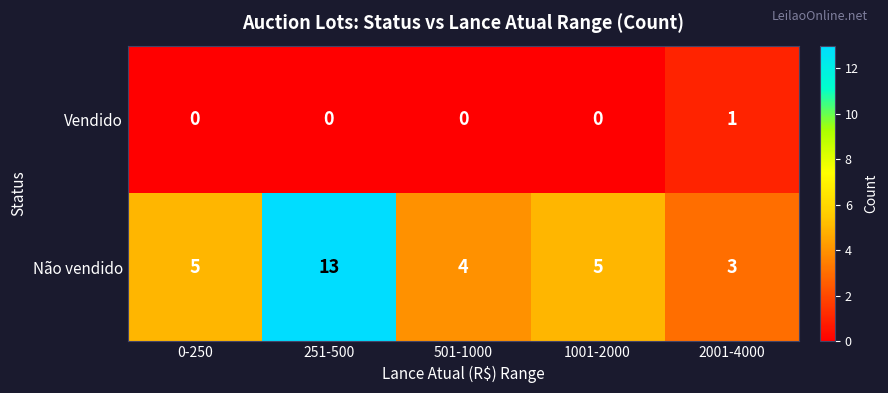

What is the spread (max minus min) of values at 501-1000?

4